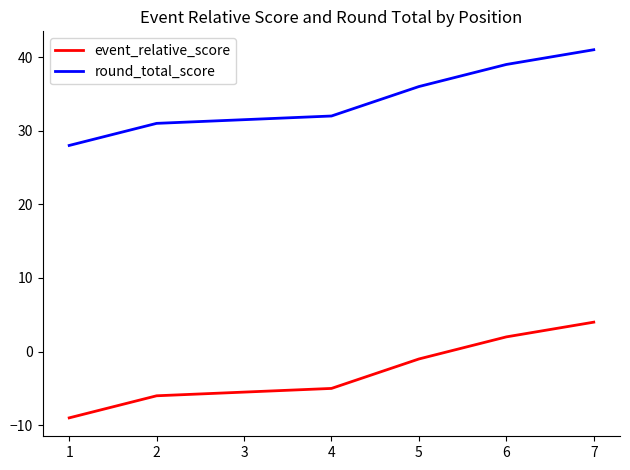

Reading right to left, transcribe all the data shown in this chart.

event_relative_score: 4	2	-1	-5	-6	-9
round_total_score: 41	39	36	32	31	28